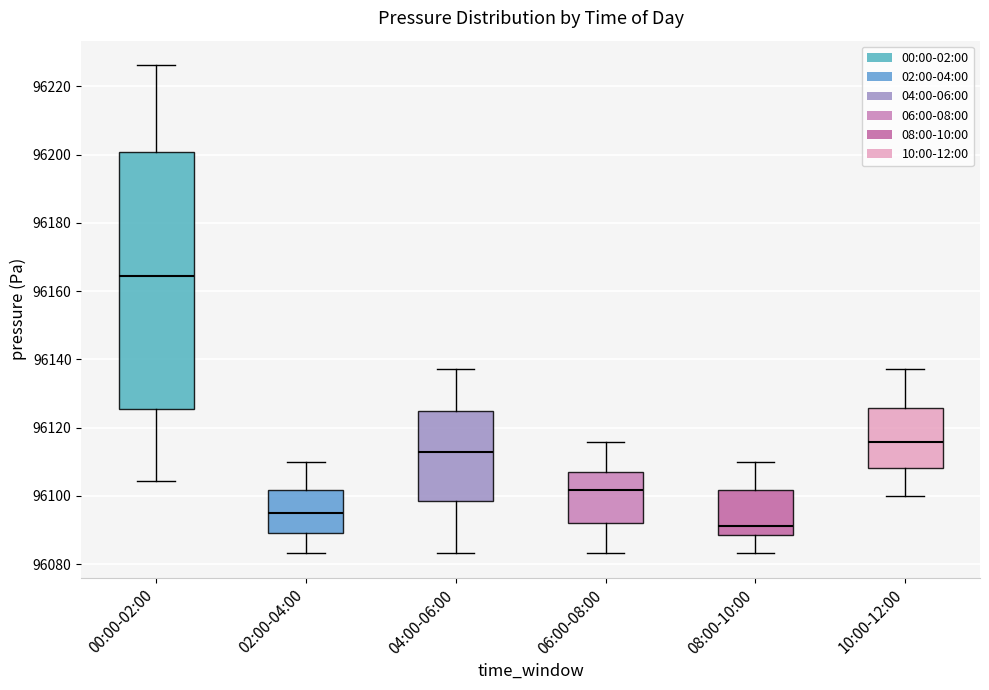

Which box is the tallest, from its lower edge to its upper edge?

00:00-02:00